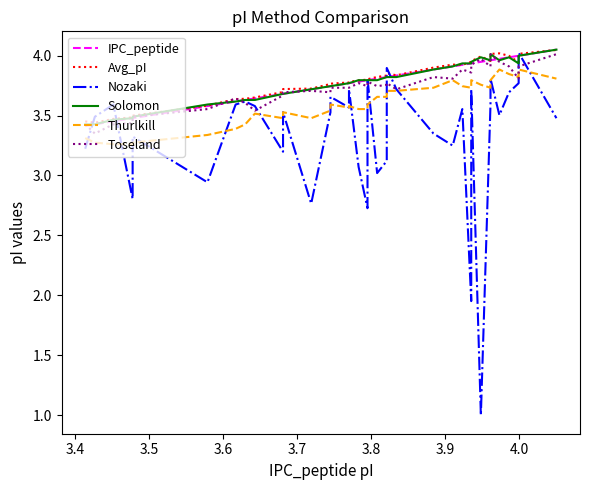

After their last crossing, which series has the higher values: Avg_pI or Nozaki?

Avg_pI